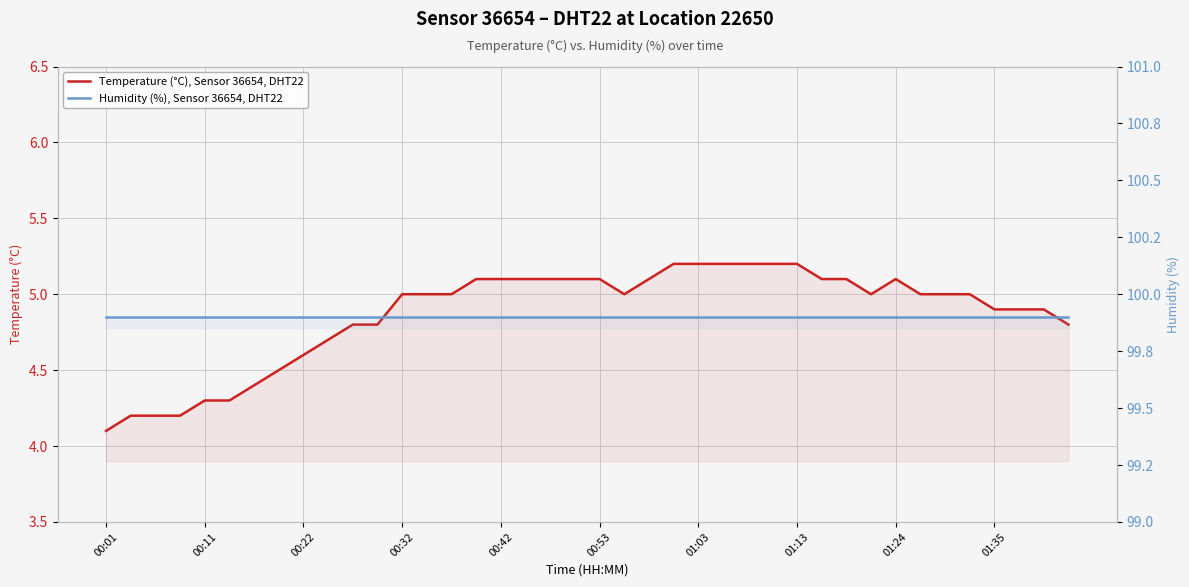

The Temperature (°C), Sensor 36654, DHT22 series shows 5.1 at 29. True or false?

True